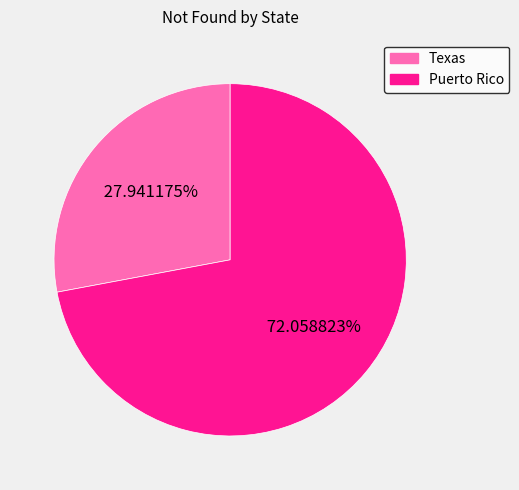

What percentage is the Puerto Rico slice, to the nearest percent?

72%